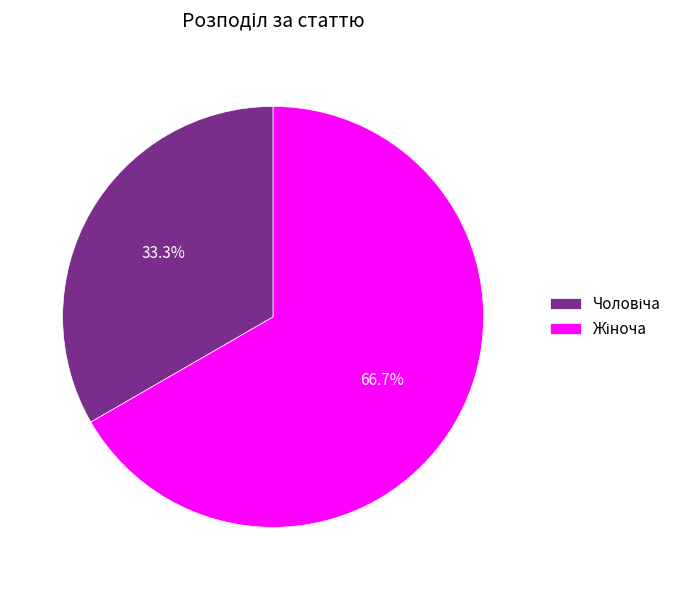

To the nearest percent, what is the difference between the largest and smallest slice percentages?

33%